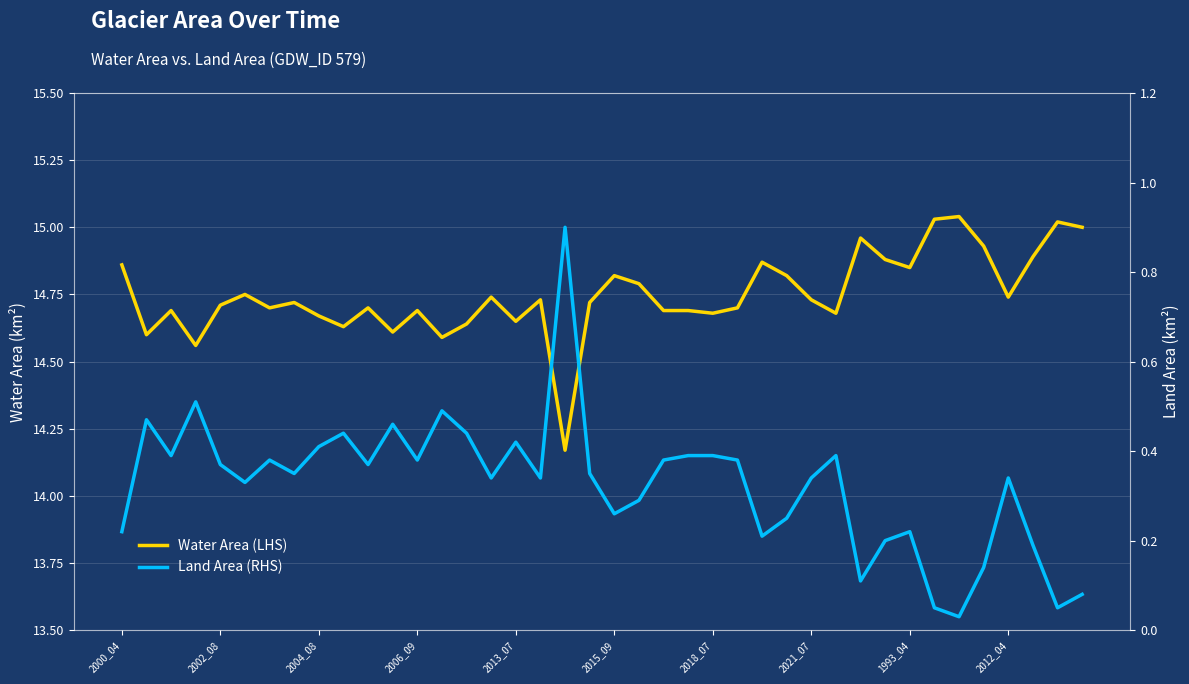

What is the sum of all Land Area (RHS) values?

13.1